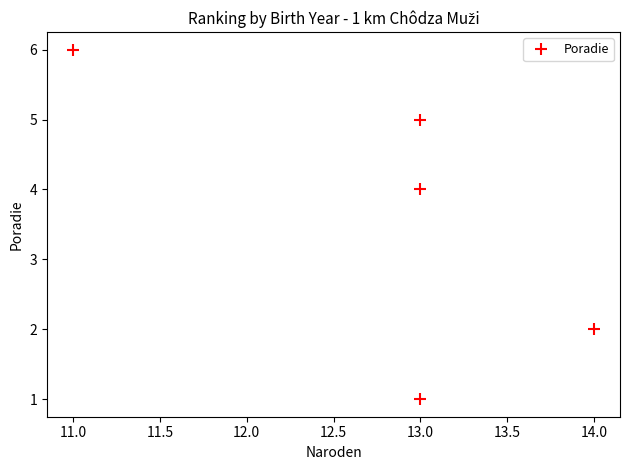

How many values are between 2 and 5?

3